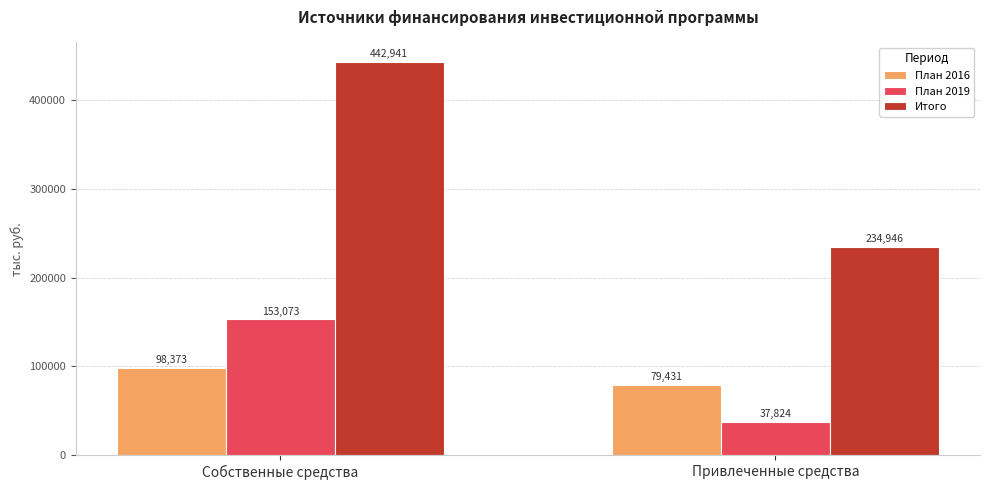

The value of Итого at Собственные средства is 153453.0. True or false?

False